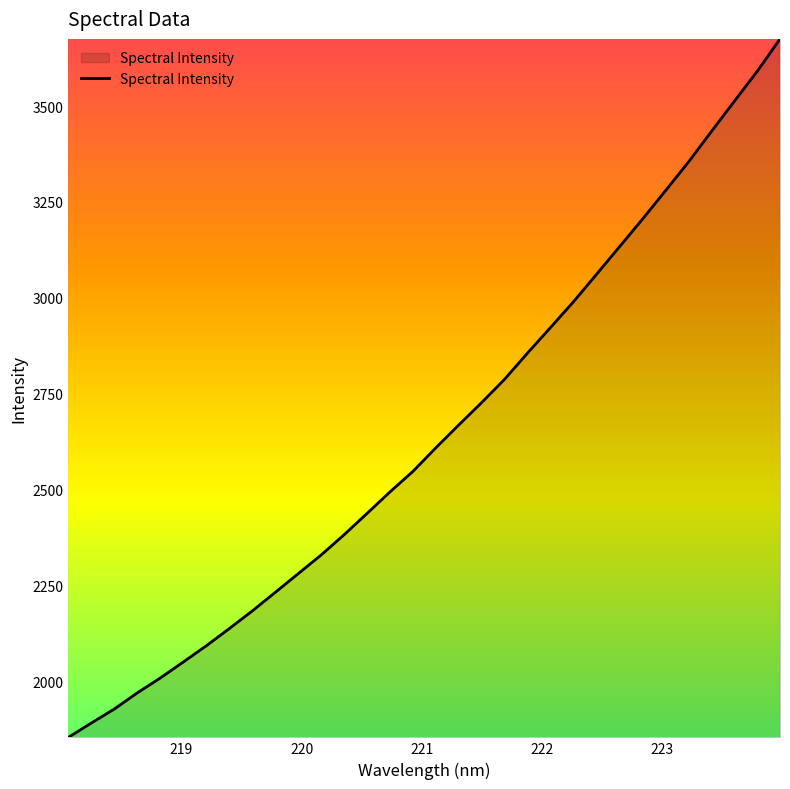

What is the minimum value shown in the chart?

1853.4